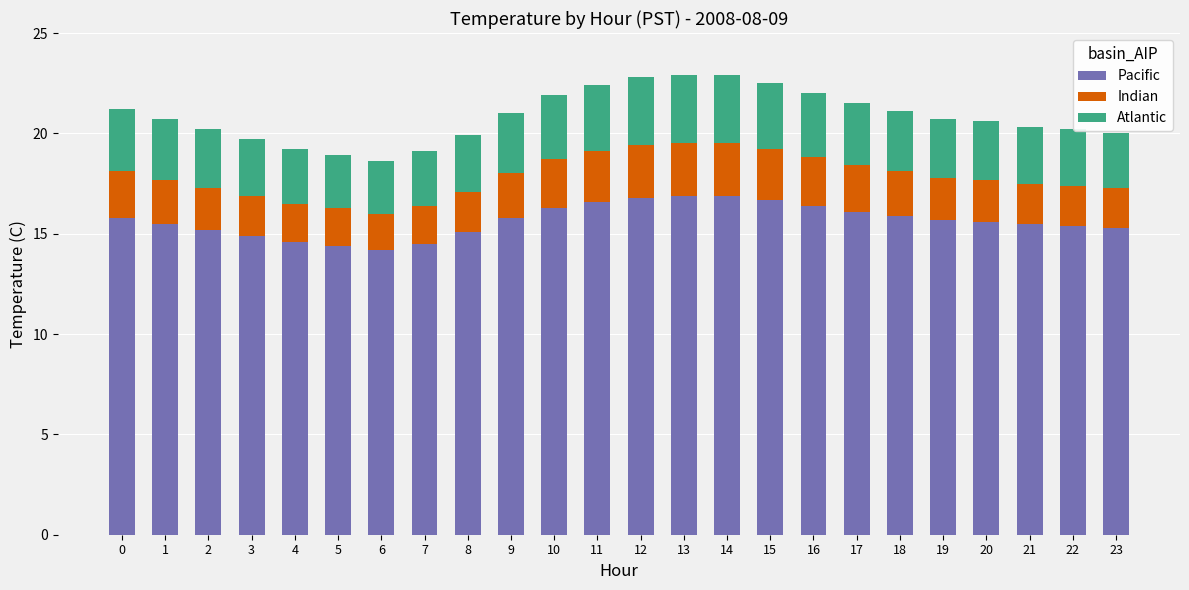

True or false: Pacific has a value of 9.7 at 16.

False